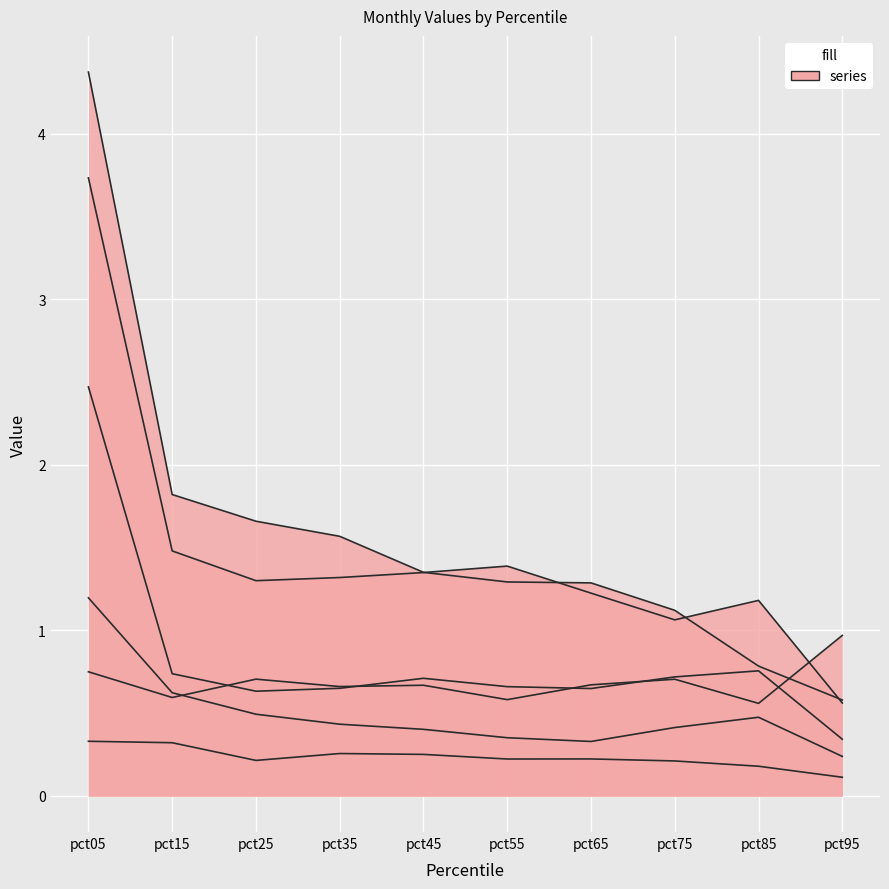

Rank the categories by Feb value from lowest to highest.

pct95, pct75, pct85, pct65, pct25, pct35, pct45, pct55, pct15, pct05